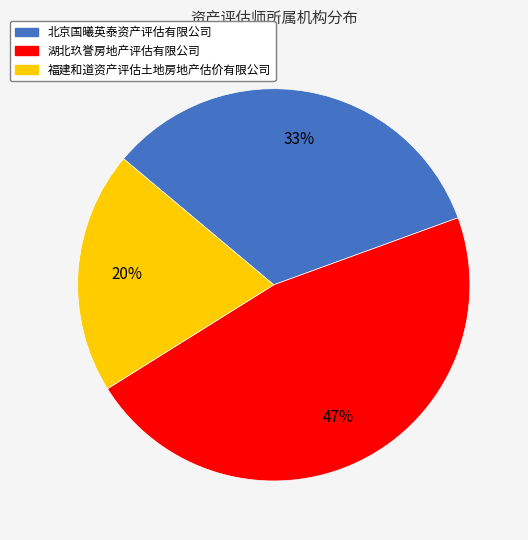

What is the largest slice in the pie chart?

湖北玖誉房地产评估有限公司